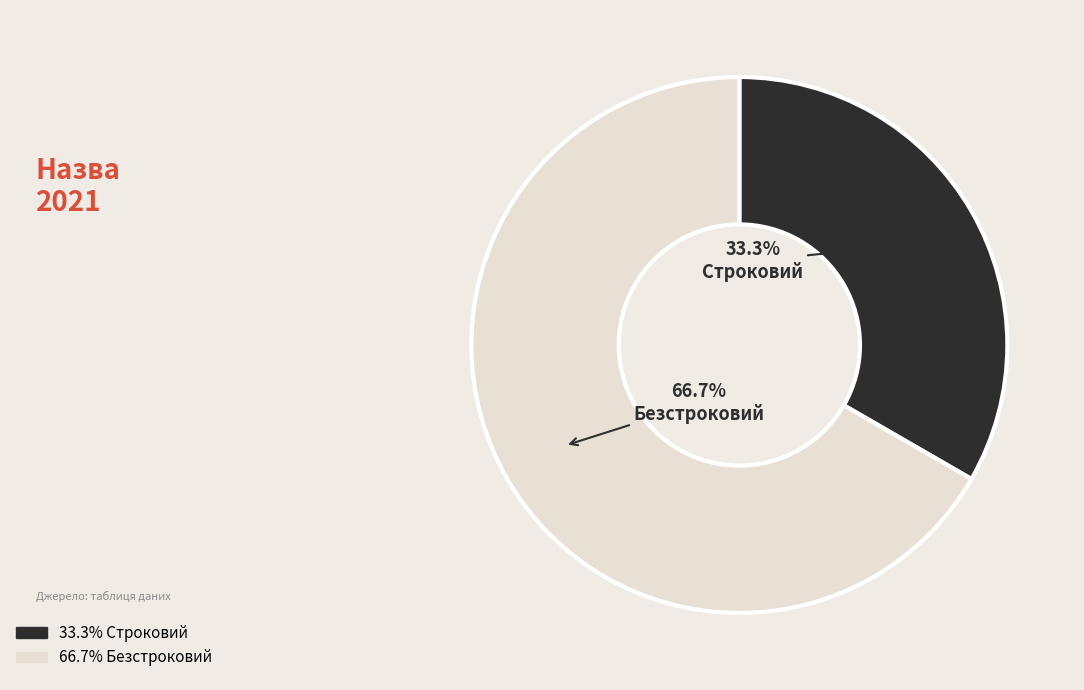

Count the number of slices in the pie.

2